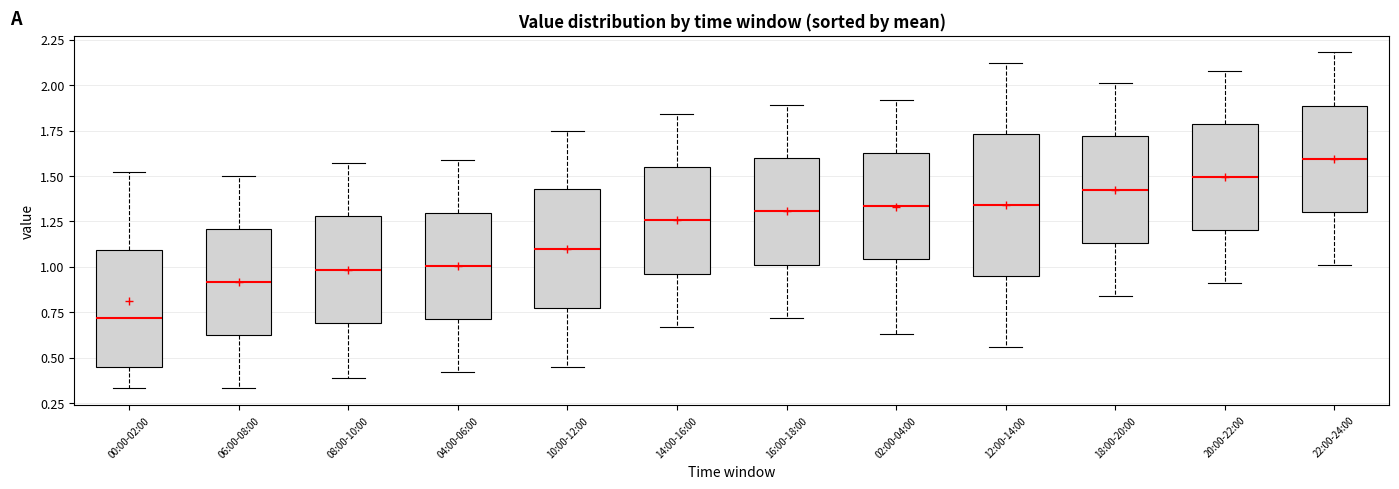

Reading left to right, read every box against the y-axis: the position of its median line, the range the box covers, and the ends of its whiskers. The values are not printed on the chart, so give them approximately, as read against the axis.

00:00-02:00: median 0.70, box 0.45 to 1.10, whiskers 0.35 to 1.50
06:00-08:00: median 0.90, box 0.60 to 1.20, whiskers 0.35 to 1.50
08:00-10:00: median 1.00, box 0.70 to 1.30, whiskers 0.40 to 1.55
04:00-06:00: median 1.00, box 0.70 to 1.30, whiskers 0.40 to 1.60
10:00-12:00: median 1.10, box 0.75 to 1.45, whiskers 0.45 to 1.75
14:00-16:00: median 1.25, box 0.95 to 1.55, whiskers 0.65 to 1.85
16:00-18:00: median 1.30, box 1.00 to 1.60, whiskers 0.70 to 1.90
02:00-04:00: median 1.35, box 1.05 to 1.65, whiskers 0.65 to 1.90
12:00-14:00: median 1.35, box 0.95 to 1.75, whiskers 0.55 to 2.10
18:00-20:00: median 1.45, box 1.15 to 1.70, whiskers 0.85 to 2.00
20:00-22:00: median 1.50, box 1.20 to 1.80, whiskers 0.90 to 2.10
22:00-24:00: median 1.60, box 1.30 to 1.90, whiskers 1.00 to 2.20